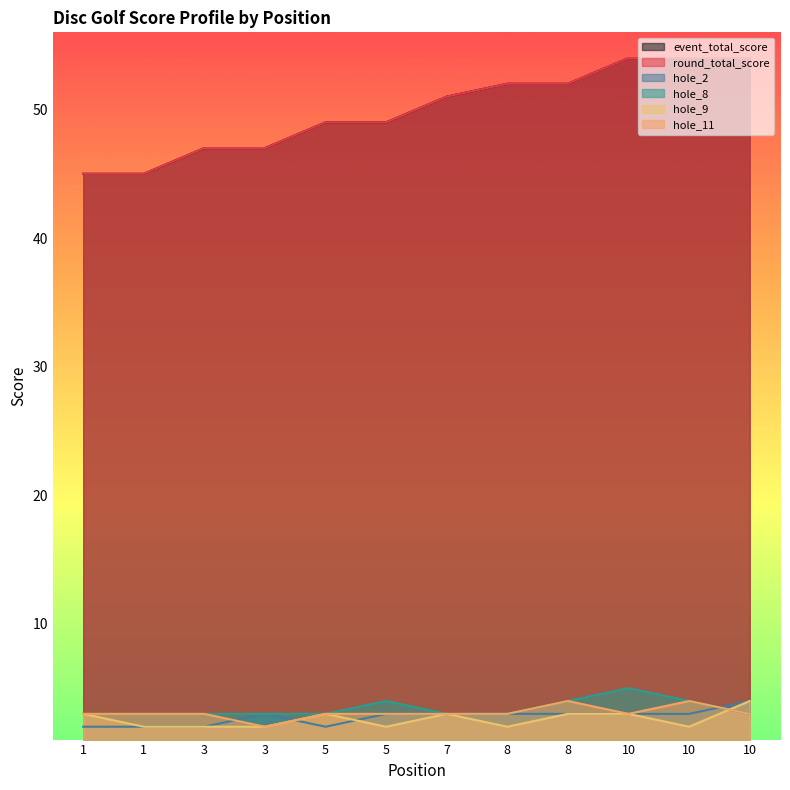

Is the value of hole_2 at 8 greater than the value of hole_8 at 7?

No